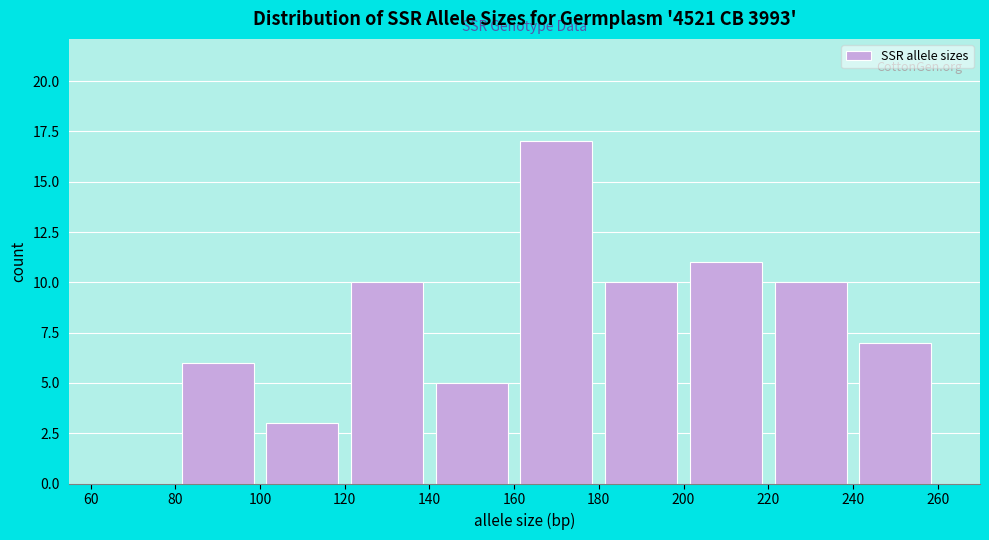

Over which range of the x-axis is the bar tallest?

160 to 180